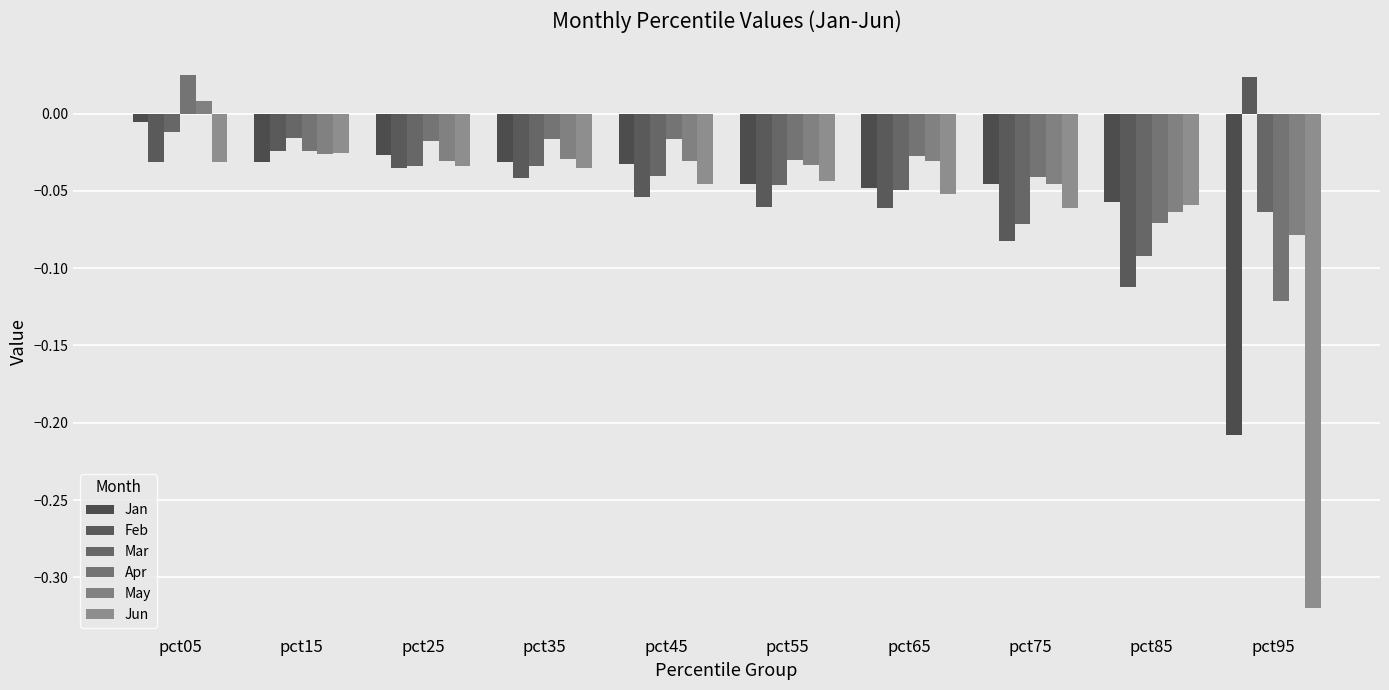

Is it true that Jan equals -0.0 at pct15?

False